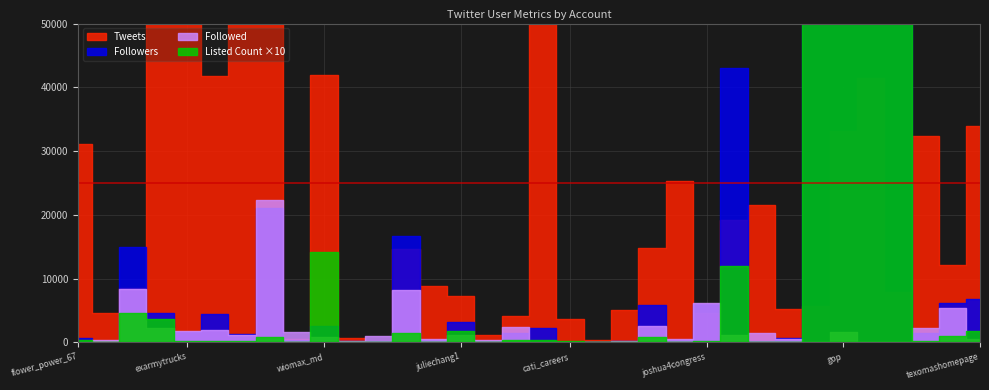

True or false: Tweets and Followers intersect in this chart.

True